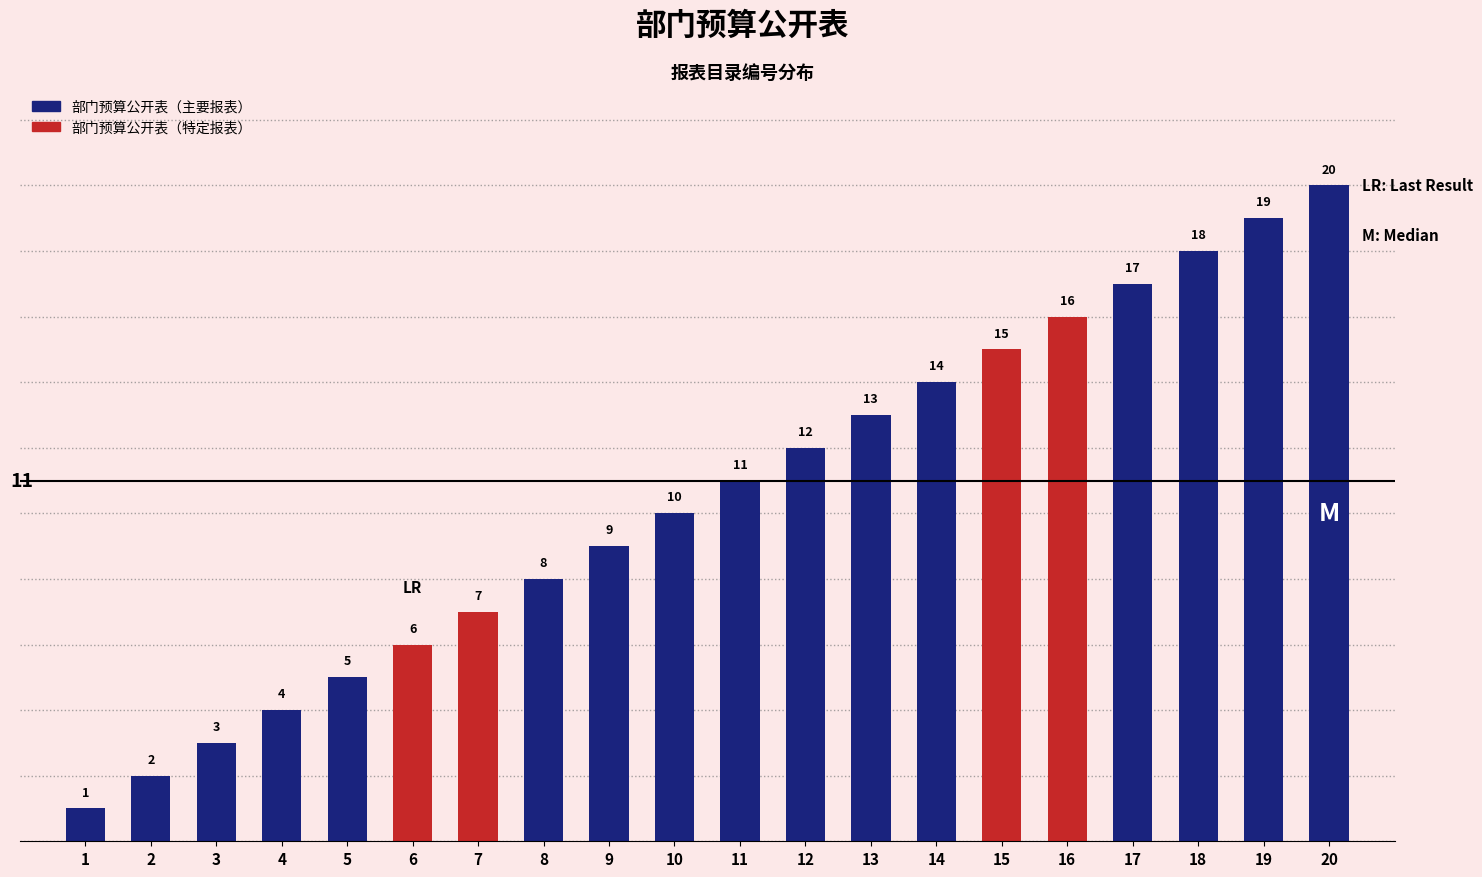

Are the bars grouped side by side (vs. stacked)?

No